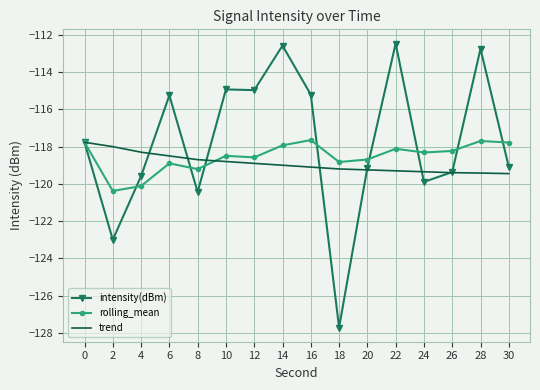

Where does the intensity(dBm) series first go above -117?

6